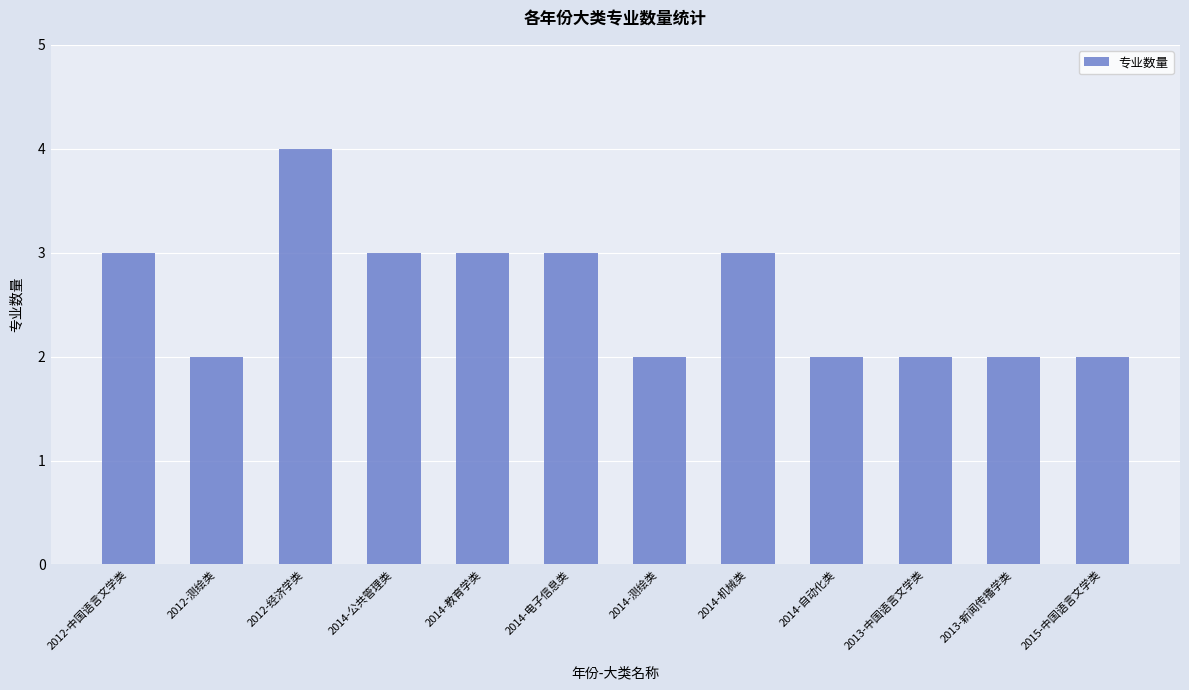

Does the chart contain any negative values?

No